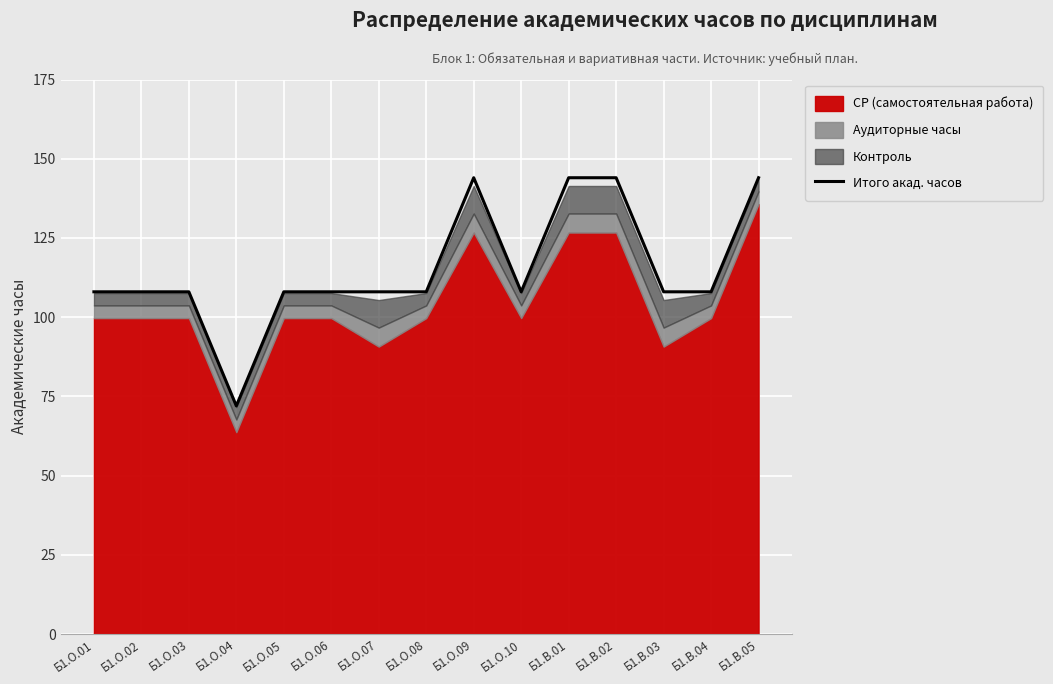

Which has a higher value, Б1.О.02 or Б1.О.04?

Б1.О.02